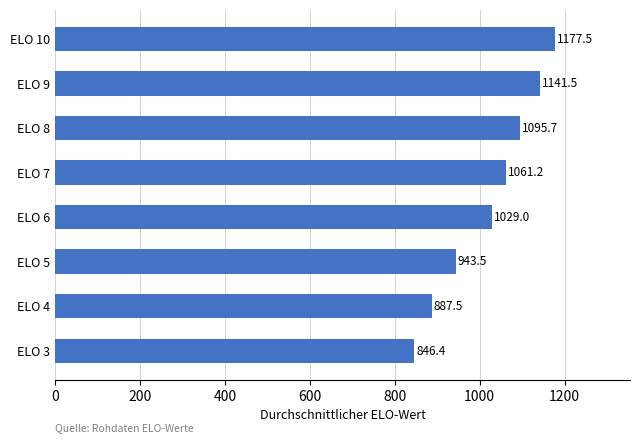

Is it true that the value at ELO 3 is 846.4?

True